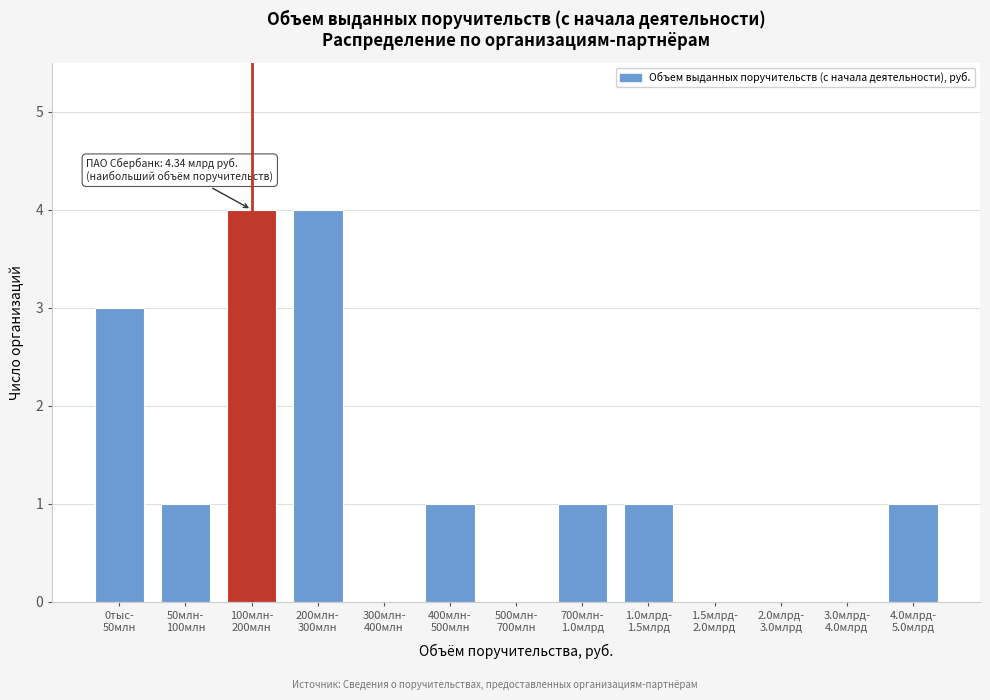

What is the maximum value shown in the chart?

4